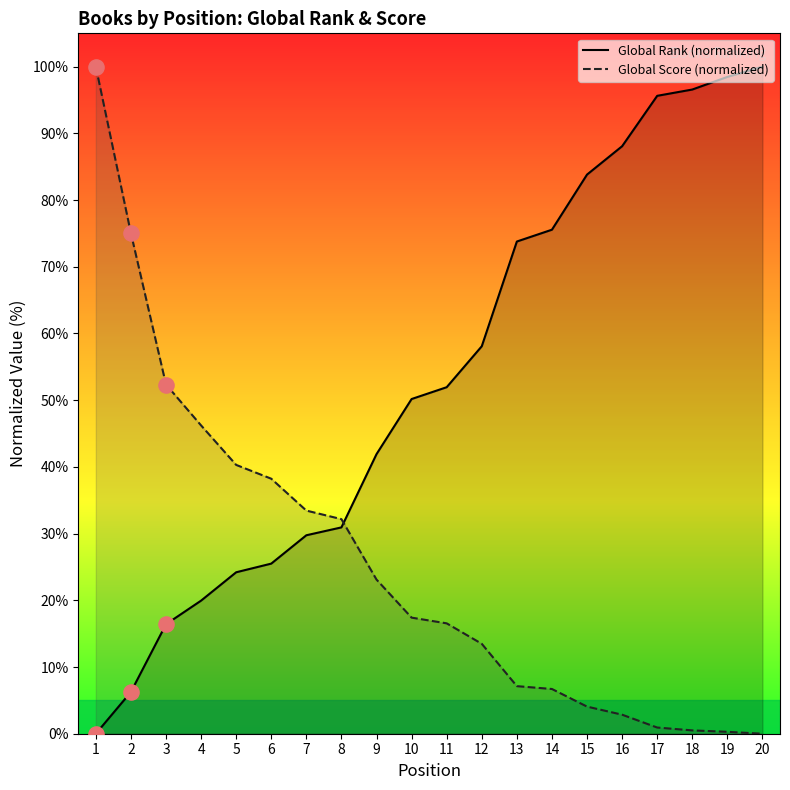

At how many categories does at least one series exceed 73?

10